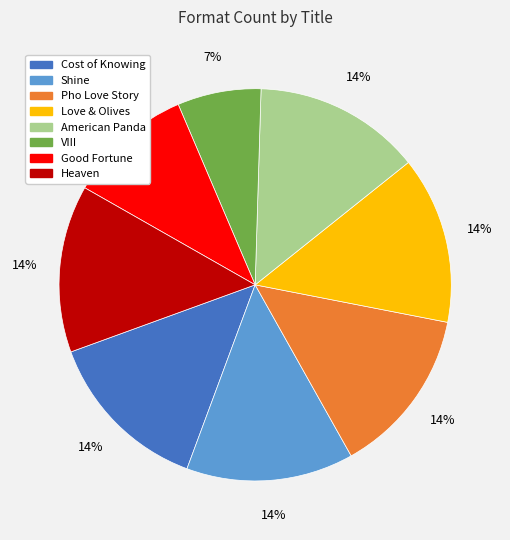

Is it true that Cost of Knowing is 1% of the pie?

False